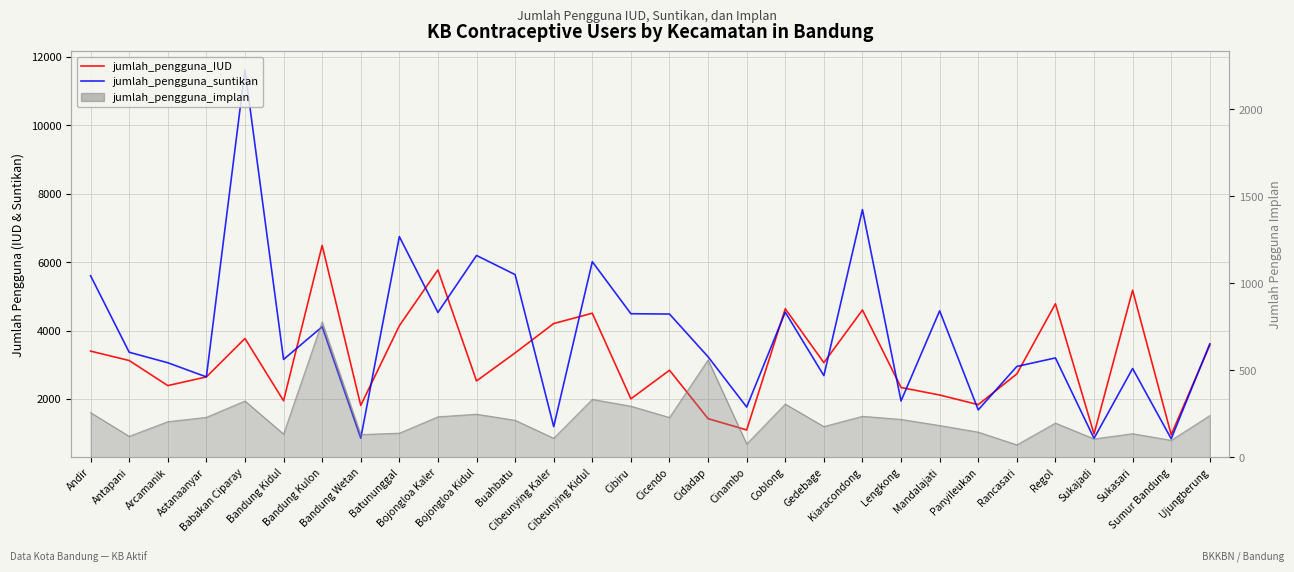

What value does the jumlah_pengguna_suntikan series have at Rancasari?

2950